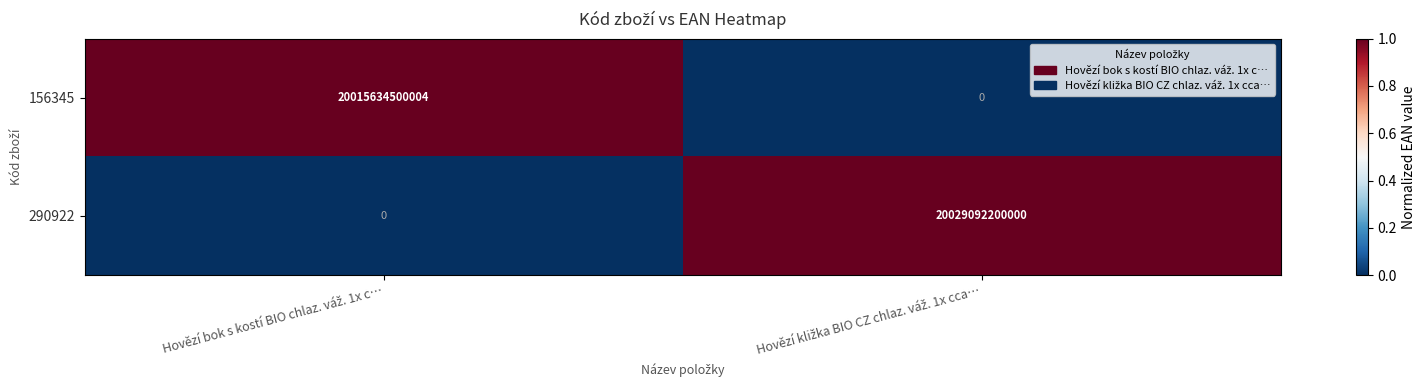

Which series has the largest total across all categories?

290922